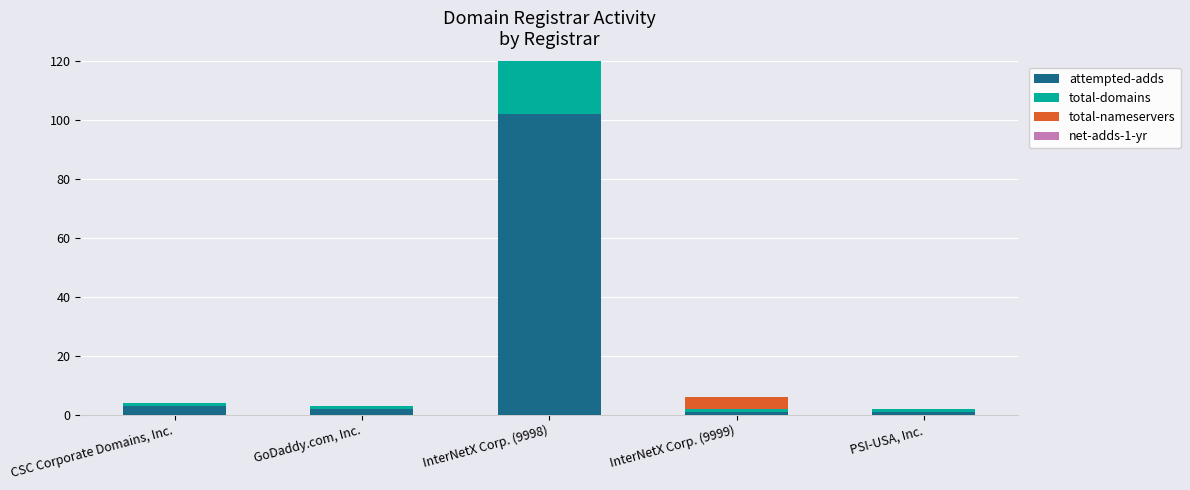

Rank the categories by total-domains value from lowest to highest.

CSC Corporate Domains, Inc., GoDaddy.com, Inc., InterNetX Corp. (9999), PSI-USA, Inc., InterNetX Corp. (9998)